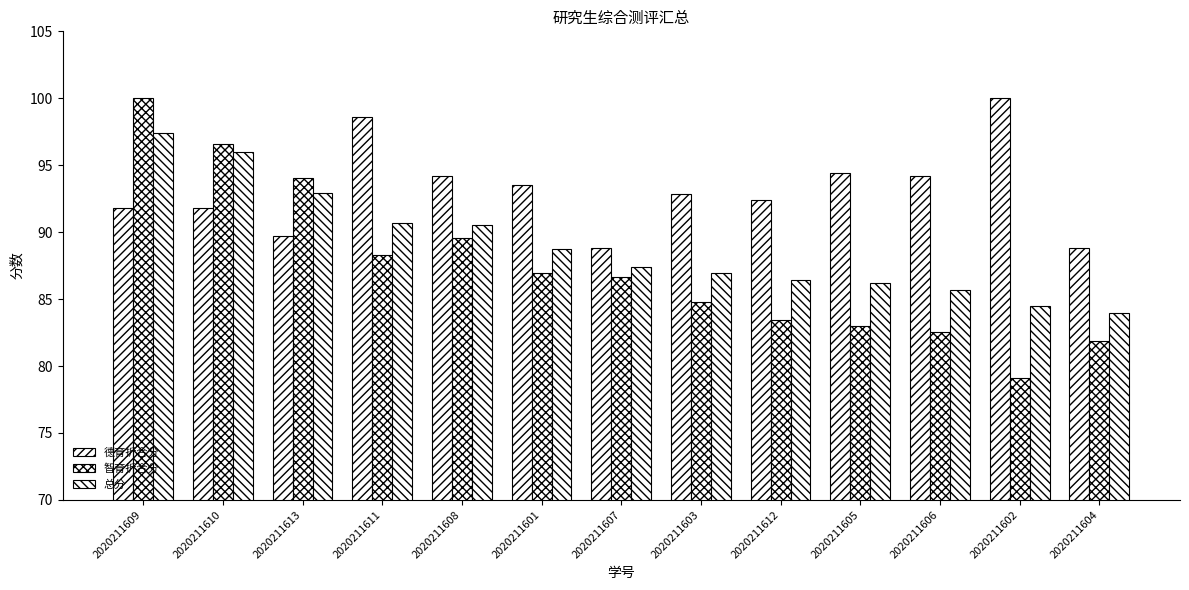

Reading left to right, what are all the values shown in this chart?

德育折合分: 2020211609=91.8	2020211610=91.8	2020211613=89.7	2020211611=98.6	2020211608=94.2	2020211601=93.6	2020211607=88.8	2020211603=92.8	2020211612=92.4	2020211605=94.4	2020211606=94.2	2020211602=100.0	2020211604=88.8
智育折合分: 2020211609=100.0	2020211610=96.6	2020211613=94.1	2020211611=88.3	2020211608=89.5	2020211601=86.9	2020211607=86.7	2020211603=84.8	2020211612=83.4	2020211605=83.0	2020211606=82.6	2020211602=79.1	2020211604=81.9
总分: 2020211609=97.4	2020211610=96.0	2020211613=92.9	2020211611=90.7	2020211608=90.5	2020211601=88.7	2020211607=87.4	2020211603=87.0	2020211612=86.4	2020211605=86.2	2020211606=85.7	2020211602=84.5	2020211604=84.0